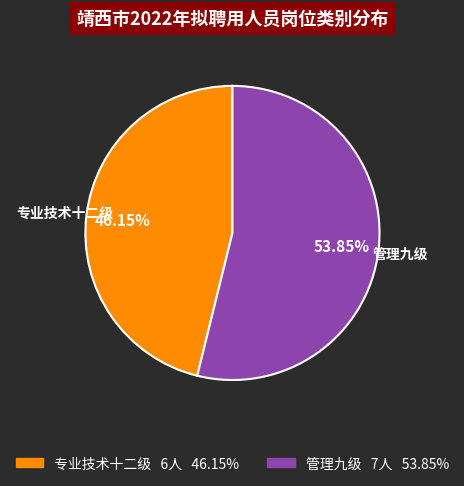

Which category accounts for the majority?

管理九级